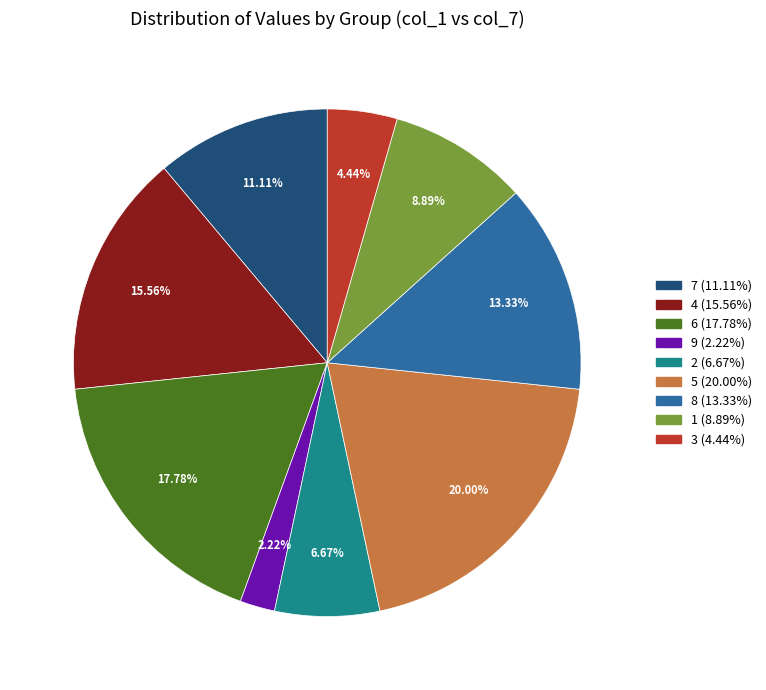

Rank the categories by value from lowest to highest.

9, 3, 2, 1, 7, 8, 4, 6, 5